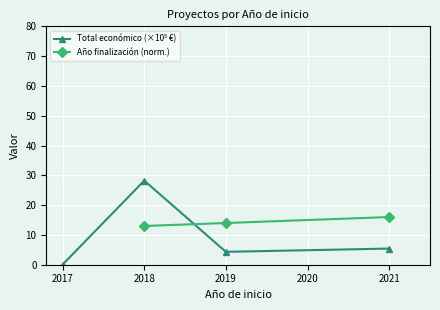

True or false: Año finalización (norm.) and Total económico (×10⁵ €) cross at least once.

True